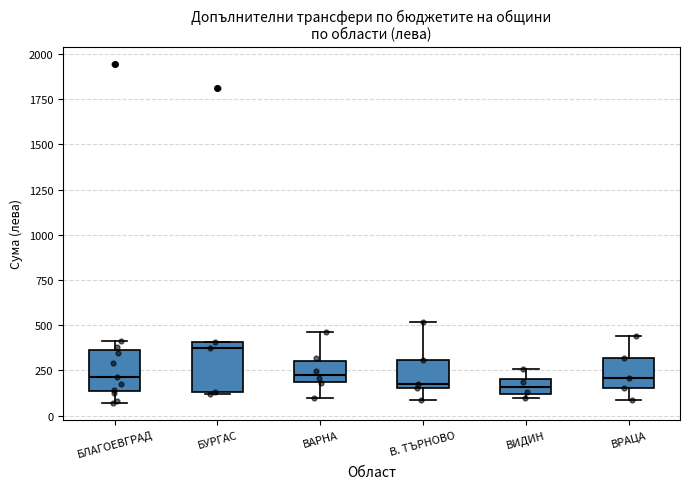

Where does the median line of the box for ВАРНА sit on the y-axis? The values are not printed on the chart, so give them approximately, as read against the axis.

250